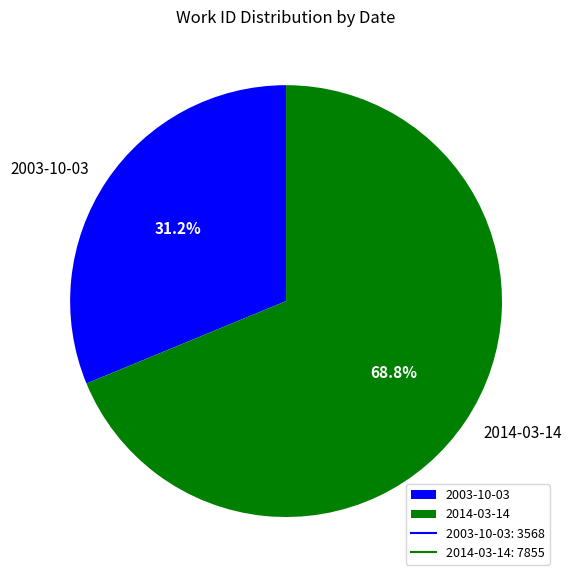

Does any single category account for the majority?

Yes